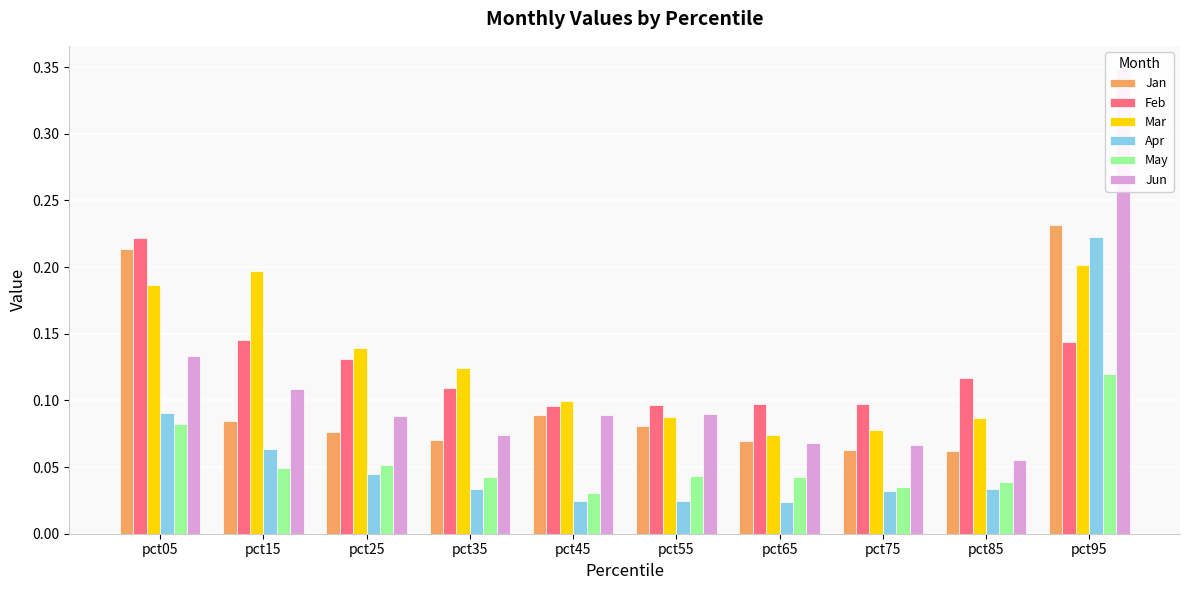

Reading right to left, list all the values displayed in this chart.

Jan: pct95=0.2	pct85=0.1	pct75=0.1	pct65=0.1	pct55=0.1	pct45=0.1	pct35=0.1	pct25=0.1	pct15=0.1	pct05=0.2
Feb: pct95=0.1	pct85=0.1	pct75=0.1	pct65=0.1	pct55=0.1	pct45=0.1	pct35=0.1	pct25=0.1	pct15=0.1	pct05=0.2
Mar: pct95=0.2	pct85=0.1	pct75=0.1	pct65=0.1	pct55=0.1	pct45=0.1	pct35=0.1	pct25=0.1	pct15=0.2	pct05=0.2
Apr: pct95=0.2	pct85=0.0	pct75=0.0	pct65=0.0	pct55=0.0	pct45=0.0	pct35=0.0	pct25=0.0	pct15=0.1	pct05=0.1
May: pct95=0.1	pct85=0.0	pct75=0.0	pct65=0.0	pct55=0.0	pct45=0.0	pct35=0.0	pct25=0.1	pct15=0.0	pct05=0.1
Jun: pct95=0.3	pct85=0.1	pct75=0.1	pct65=0.1	pct55=0.1	pct45=0.1	pct35=0.1	pct25=0.1	pct15=0.1	pct05=0.1